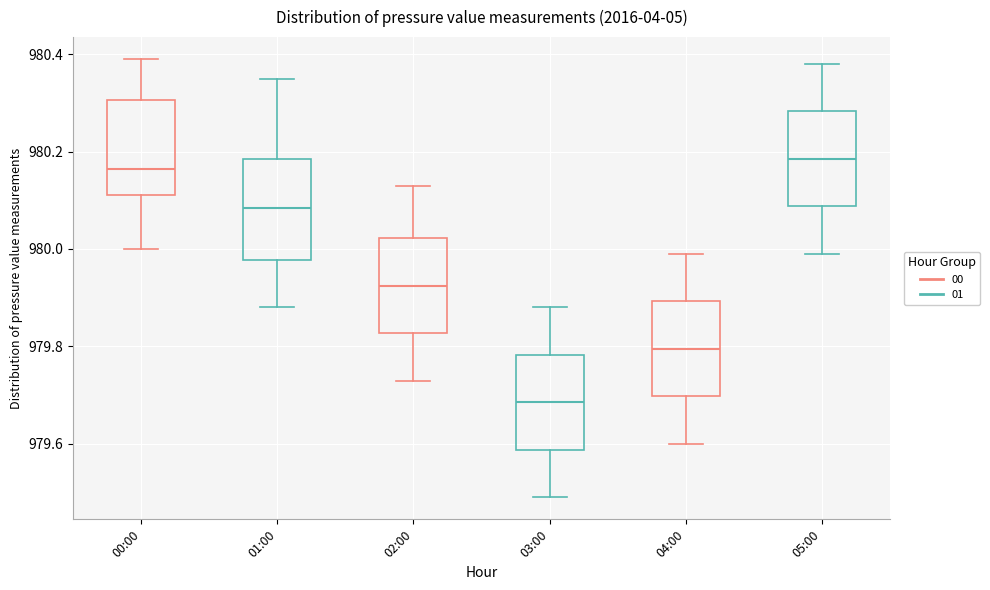

Reading left to right, transcribe this box plot: for each box, give where its median line is, the range the box spans, and where its two whiskers end, as read against the y-axis. The values are not printed on the chart, so give them approximately, as read against the axis.

00:00: median 980.16, box 980.12 to 980.30, whiskers 980.00 to 980.40
01:00: median 980.08, box 979.98 to 980.18, whiskers 979.88 to 980.36
02:00: median 979.92, box 979.82 to 980.02, whiskers 979.74 to 980.14
03:00: median 979.68, box 979.58 to 979.78, whiskers 979.50 to 979.88
04:00: median 979.80, box 979.70 to 979.90, whiskers 979.60 to 980.00
05:00: median 980.18, box 980.08 to 980.28, whiskers 980.00 to 980.38